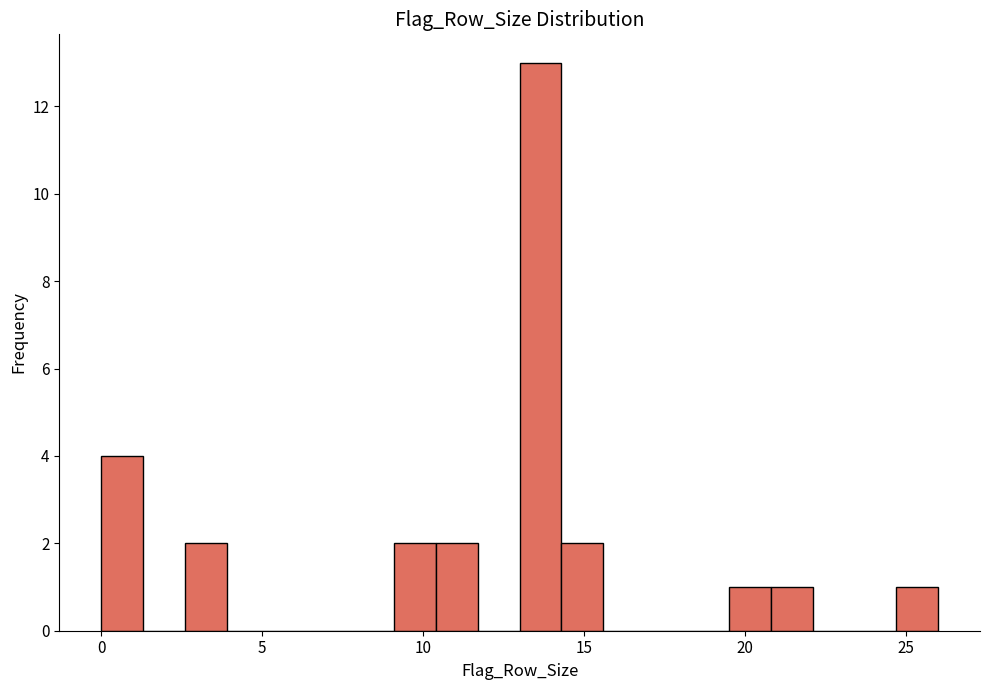

Read against the x-axis, roughly where is the centre of the tallest bar?

13.5